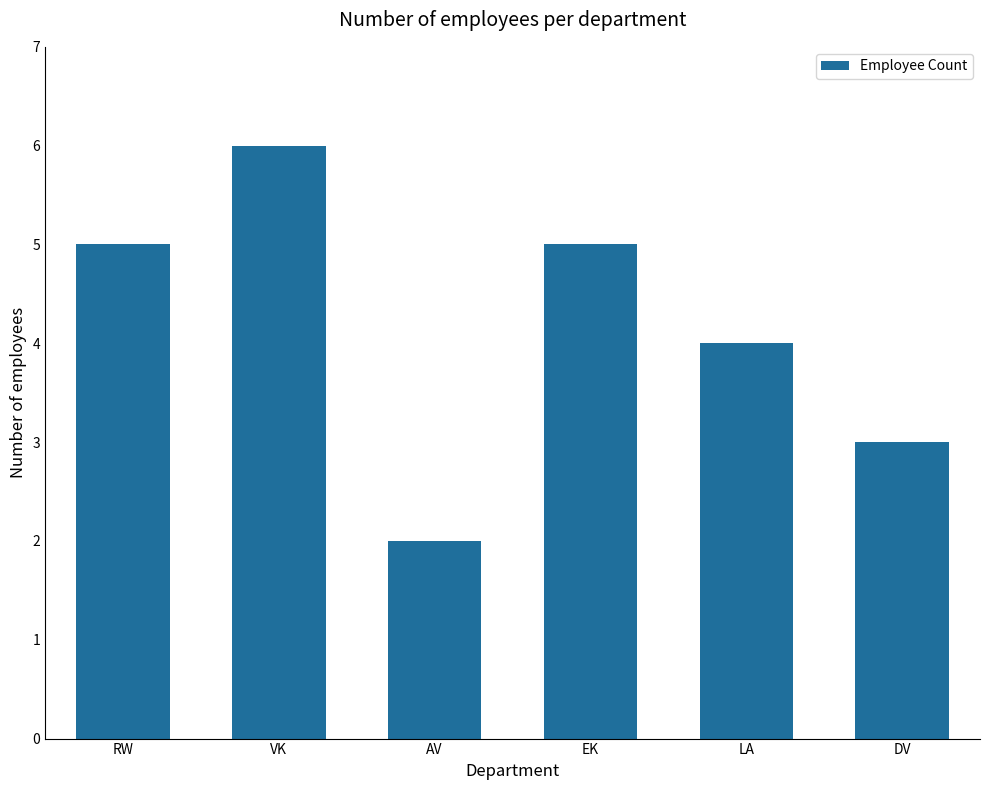

Reading right to left, what are all the values shown in this chart?

DV=3	LA=4	EK=5	AV=2	VK=6	RW=5